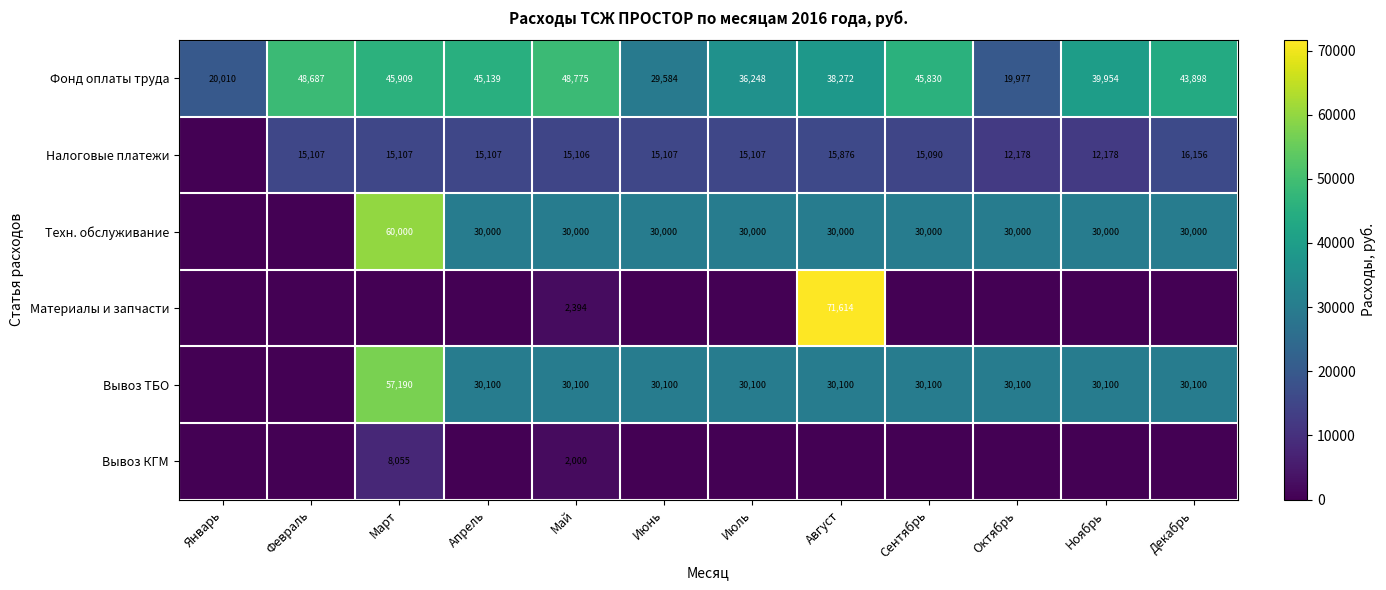

At which label is Фонд оплаты труда closest to 34376?

Июль